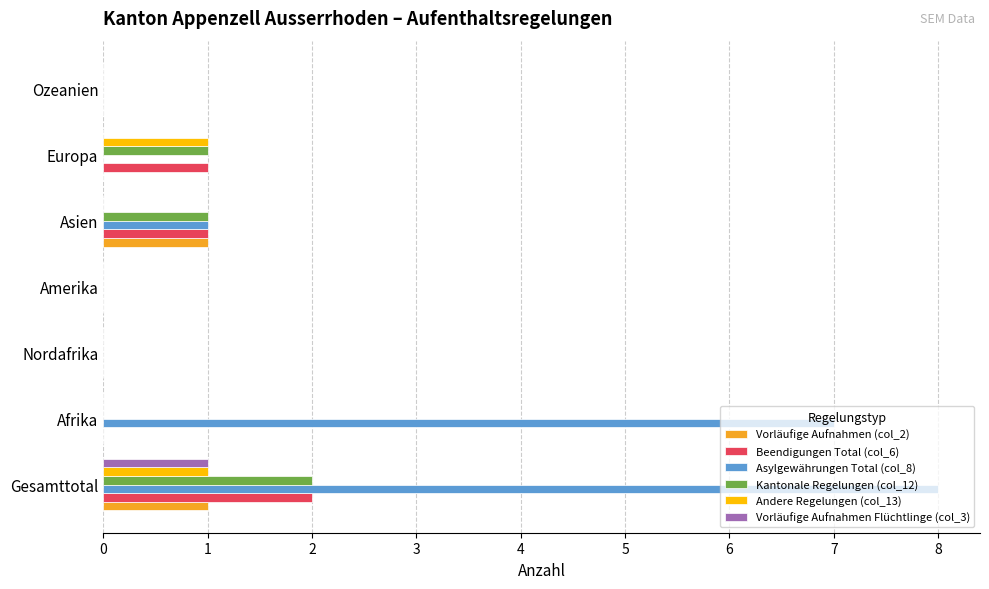

The Kantonale Regelungen (col_12) series shows 2 at Gesamttotal. True or false?

True